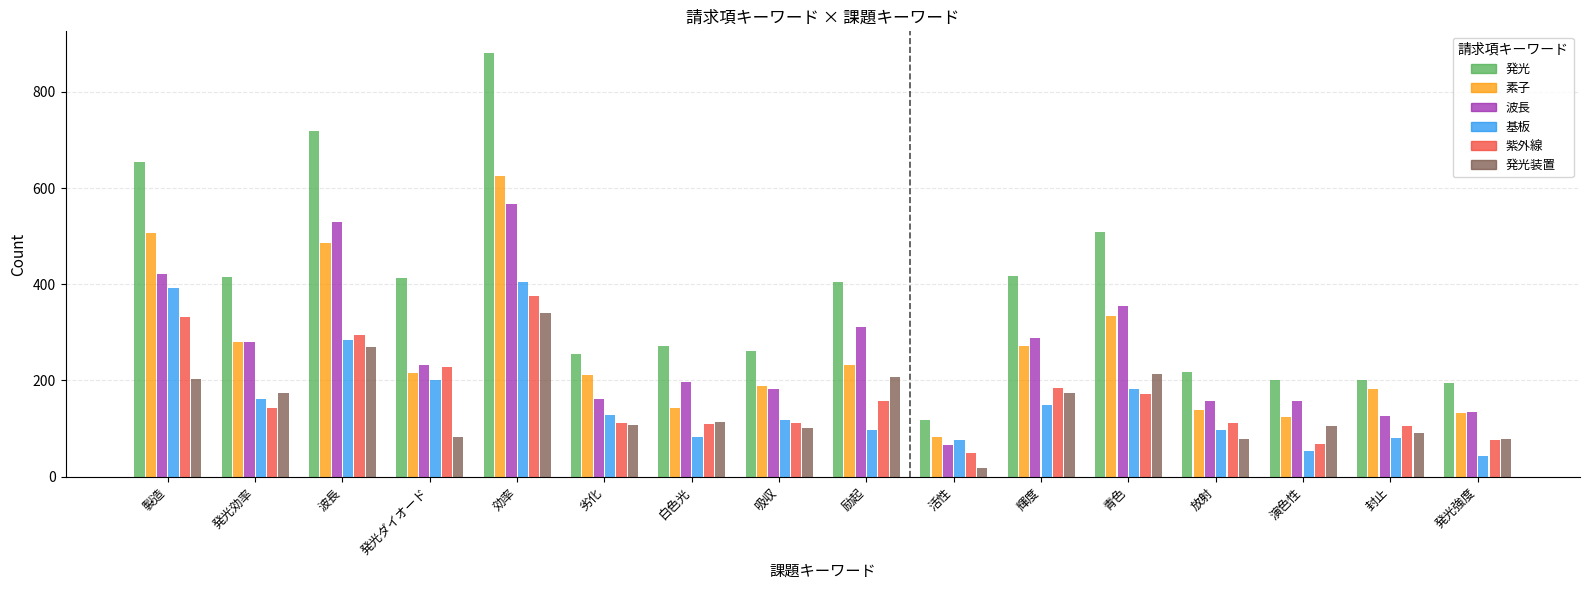

Rank the series at 演色性 from lowest to highest value.

基板, 紫外線, 発光装置, 素子, 波長, 発光